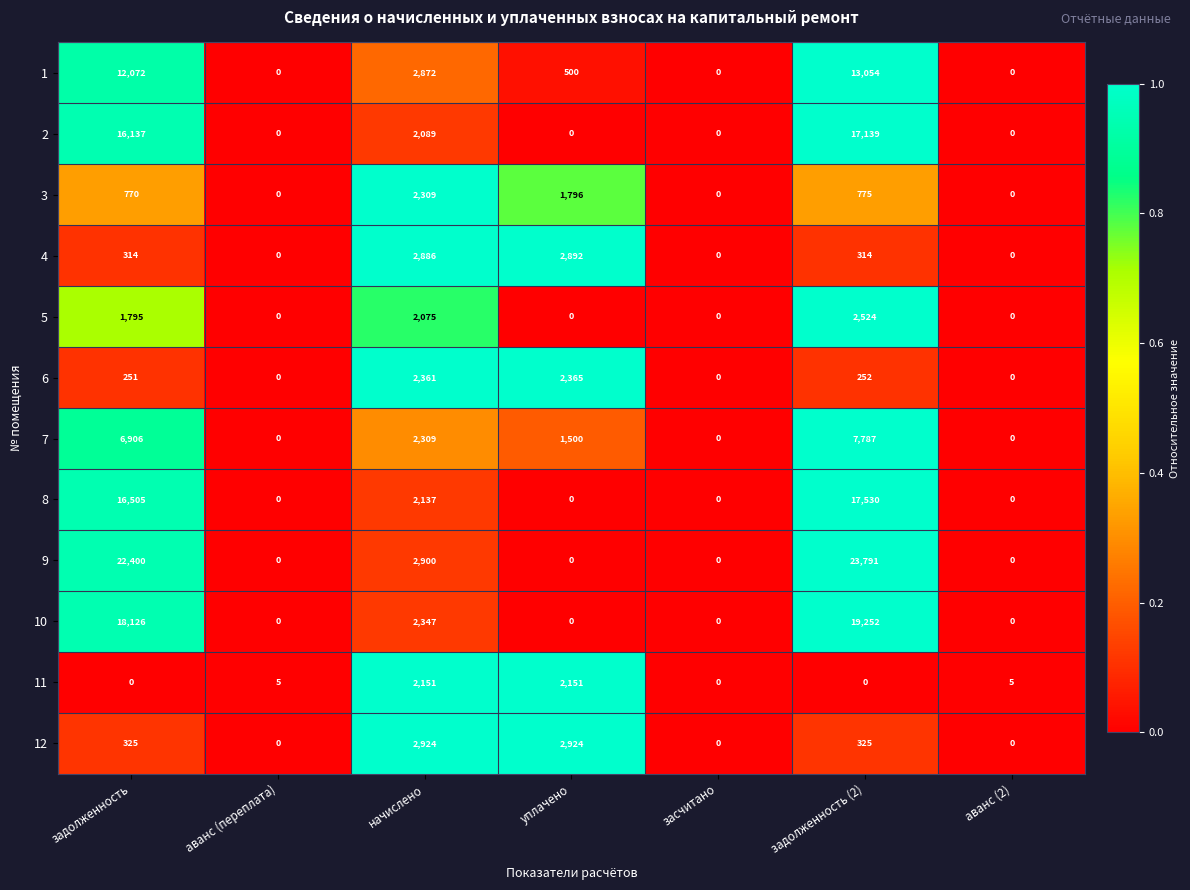

True or false: 11 has a value of -749 at засчитано.

False